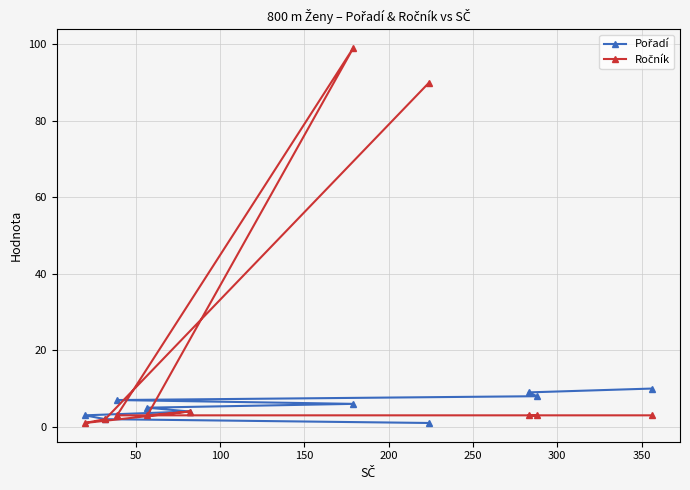

What is the greatest value displayed?

99